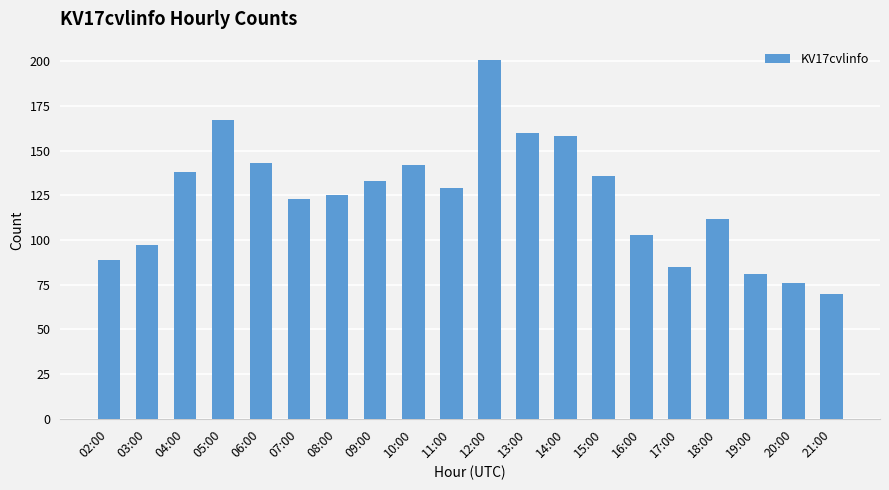

The chart shows a value of 256 at 13:00. True or false?

False